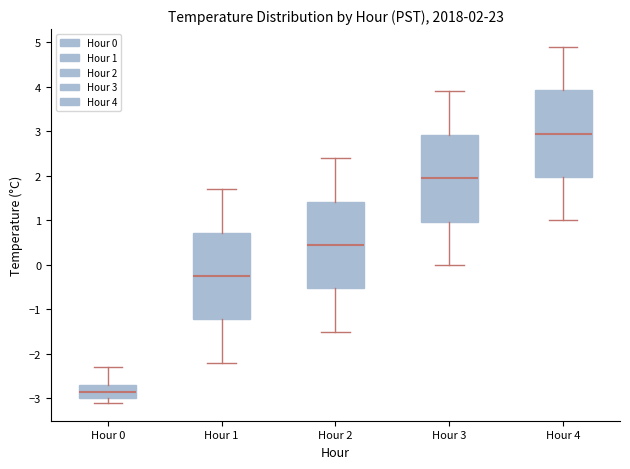

Which box has the lowest median line?

Hour 0